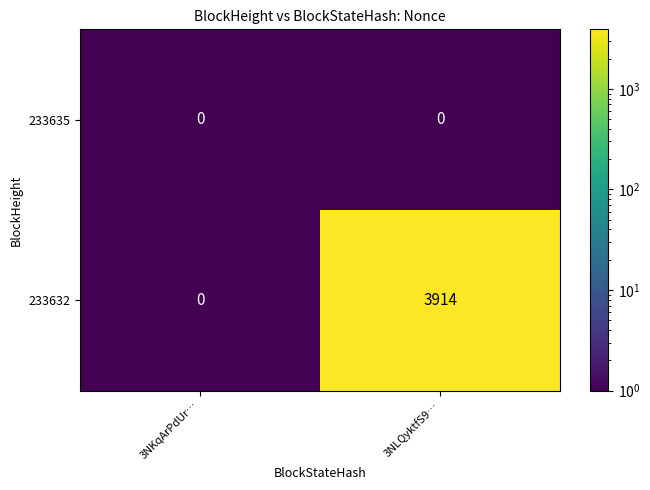

At which category is the sum across all series the highest?

3NLQyktfS9…